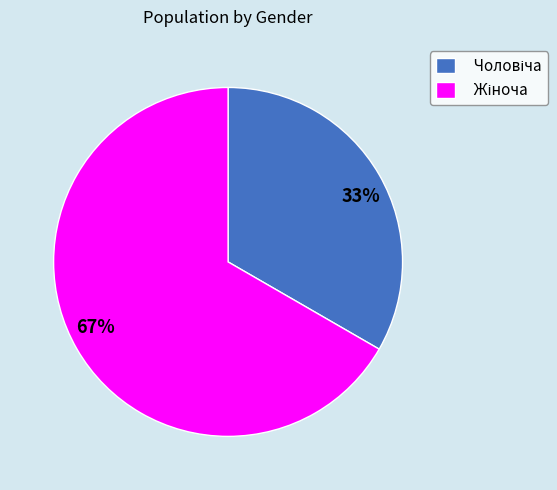

To the nearest percent, what is the average slice percentage?

50%